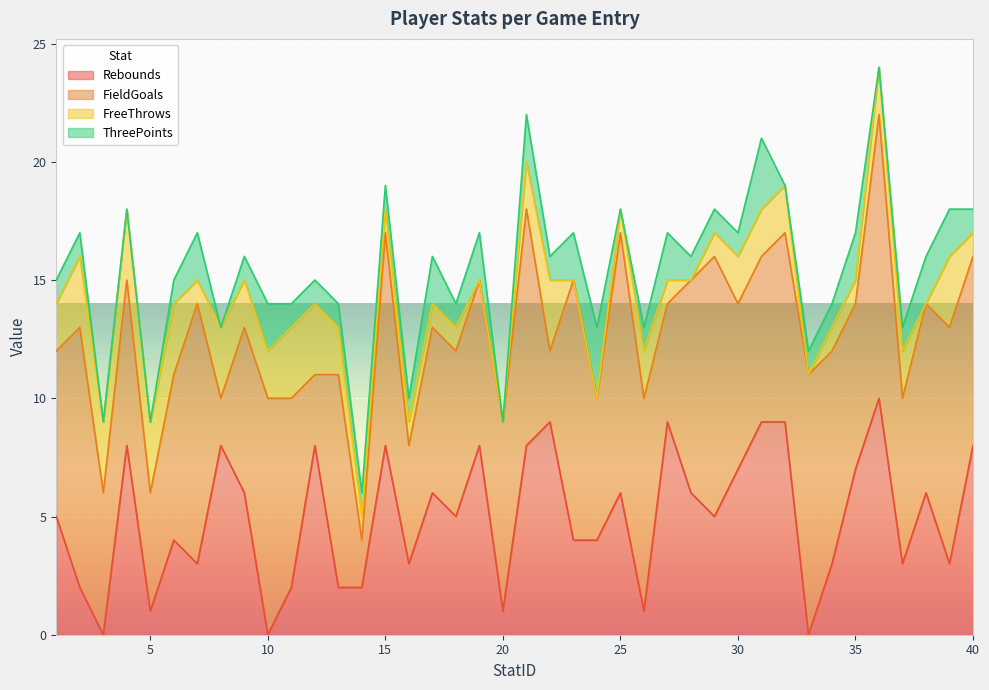

What is the value of the FreeThrows point at the 16th from the left?

1